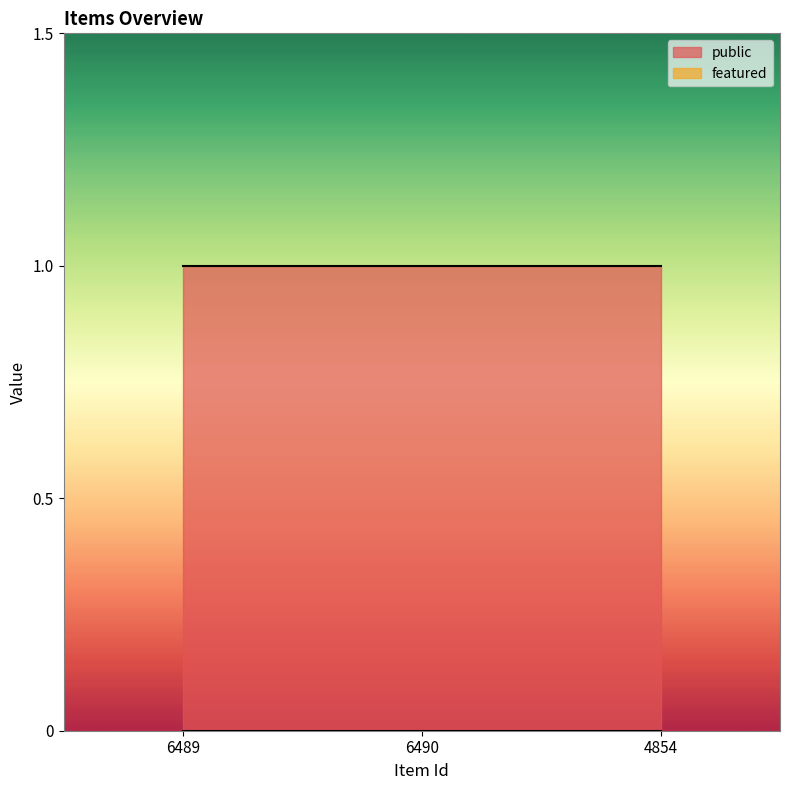

Is it true that featured equals 0 at 6489?

True